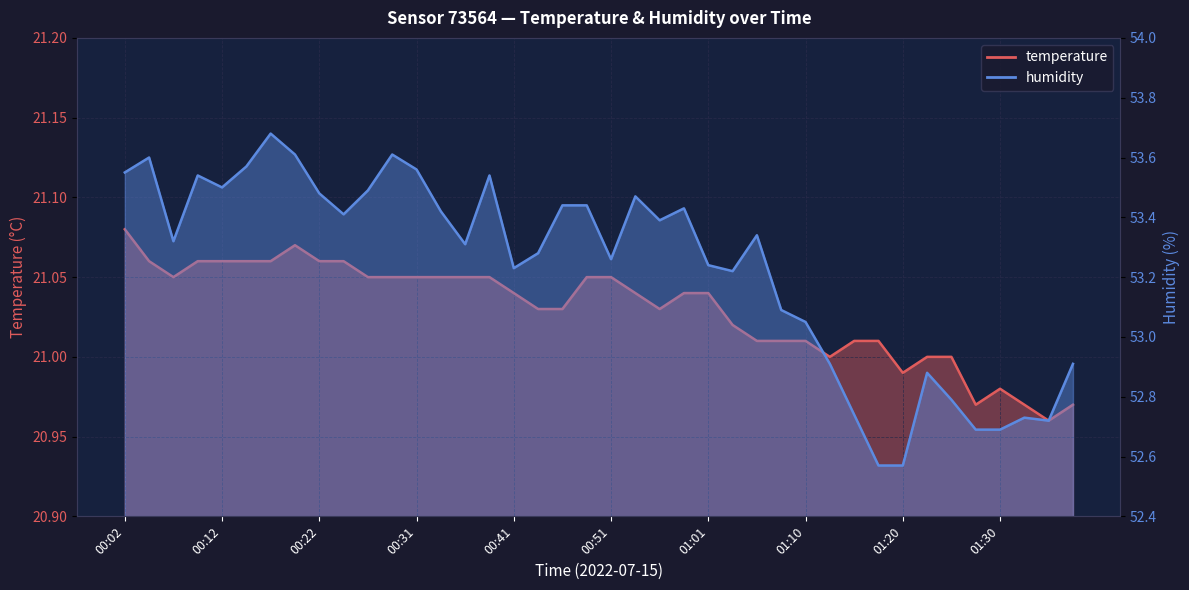

The temperature series shows 21.0 at 01:35. True or false?

True